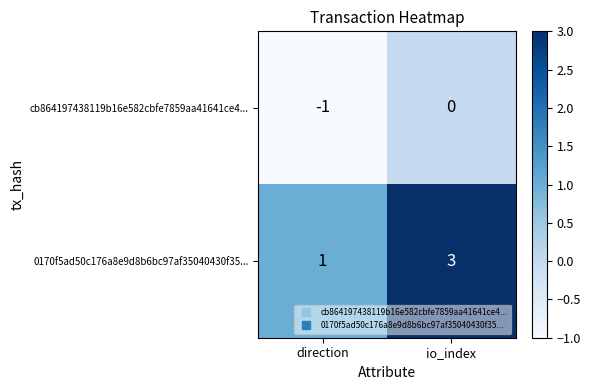

List the labels in order of cb864197438119b16e582cbfe7859aa41641ce4... value, largest first.

io_index, direction